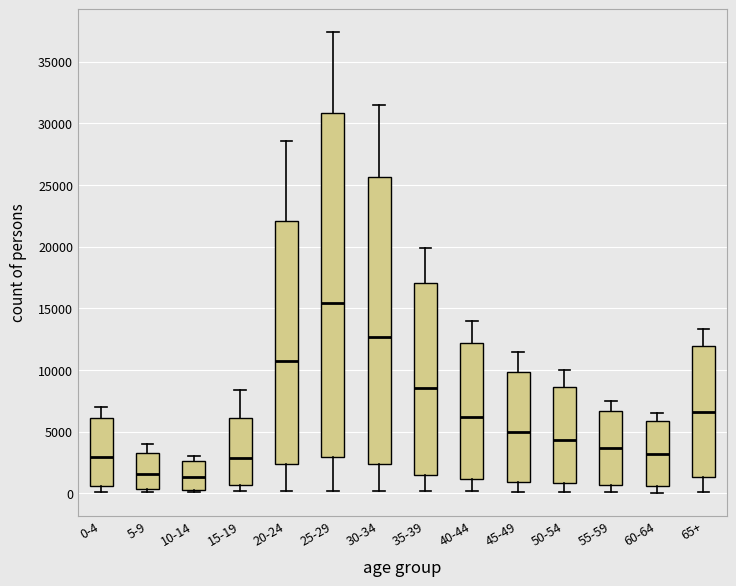

Reading left to right, read every box against the y-axis: the position of its median line, the range the box covers, and the ends of its whiskers. The values are not printed on the chart, so give them approximately, as read against the axis.

0-4: median 3000, box 500 to 6000, whiskers 0 to 7000
5-9: median 1500, box 500 to 3500, whiskers 0 to 4000
10-14: median 1500, box 500 to 2500, whiskers 0 to 3000
15-19: median 3000, box 500 to 6000, whiskers 0 to 8500
20-24: median 10500, box 2500 to 22000, whiskers 0 to 28500
25-29: median 15500, box 3000 to 31000, whiskers 0 to 37500
30-34: median 12500, box 2500 to 25500, whiskers 0 to 31500
35-39: median 8500, box 1500 to 17000, whiskers 0 to 20000
40-44: median 6000, box 1000 to 12000, whiskers 0 to 14000
45-49: median 5000, box 1000 to 10000, whiskers 0 to 11500
50-54: median 4500, box 1000 to 8500, whiskers 0 to 10000
55-59: median 3500, box 500 to 6500, whiskers 0 to 7500
60-64: median 3000, box 500 to 6000, whiskers 0 to 6500
65+: median 6500, box 1500 to 12000, whiskers 0 to 13500